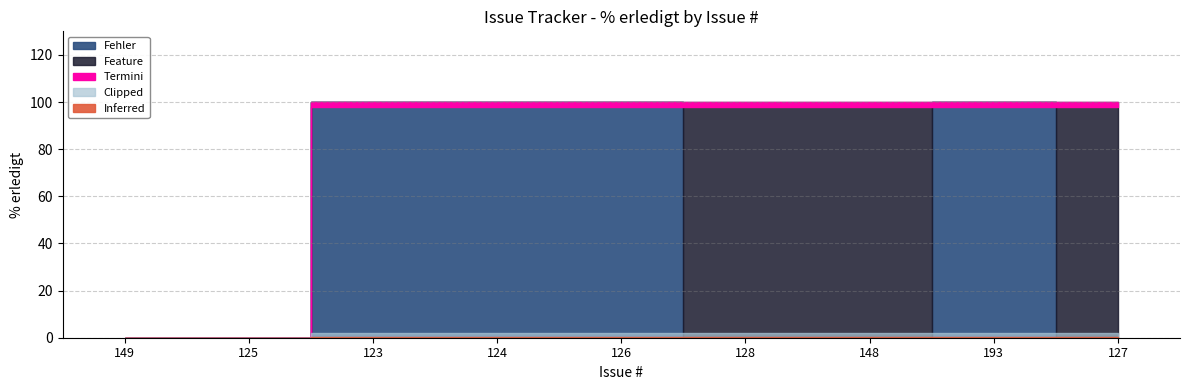

Which label corresponds to the smallest value in the chart?

149